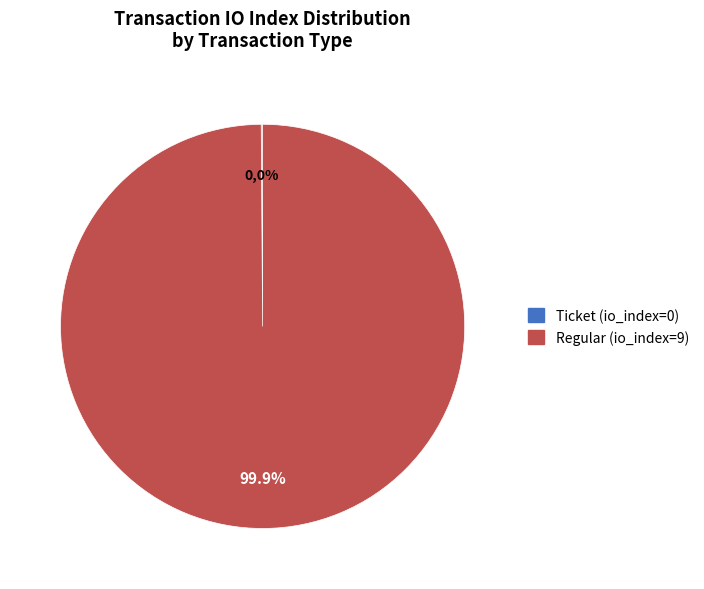

What percentage is the Regular (io_index=9) slice, to the nearest percent?

100%